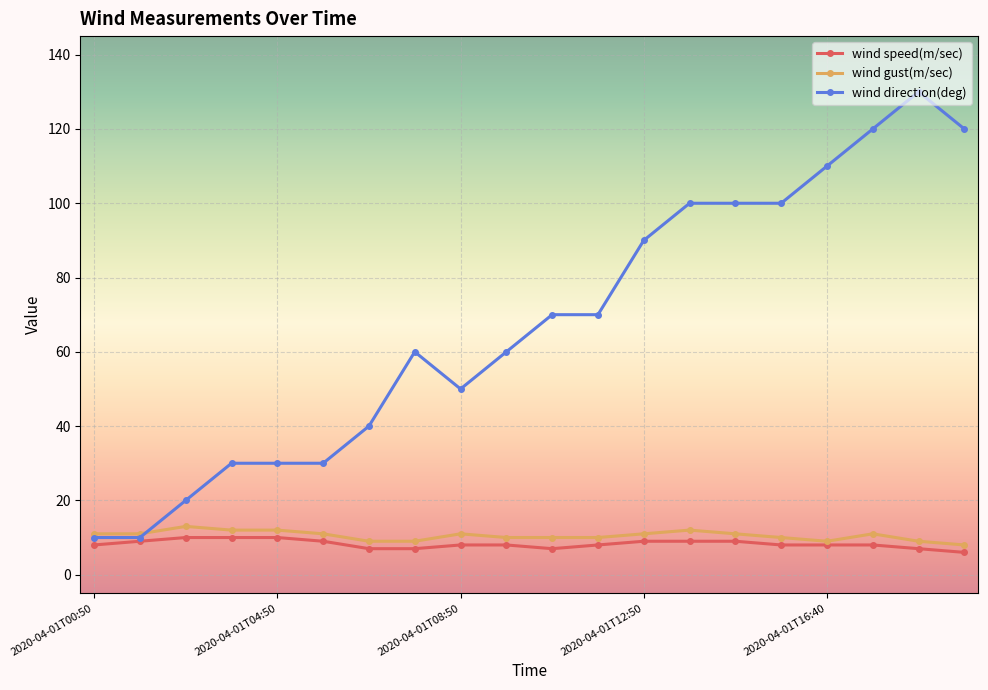

Is this an area chart (filled region under the line)?

No